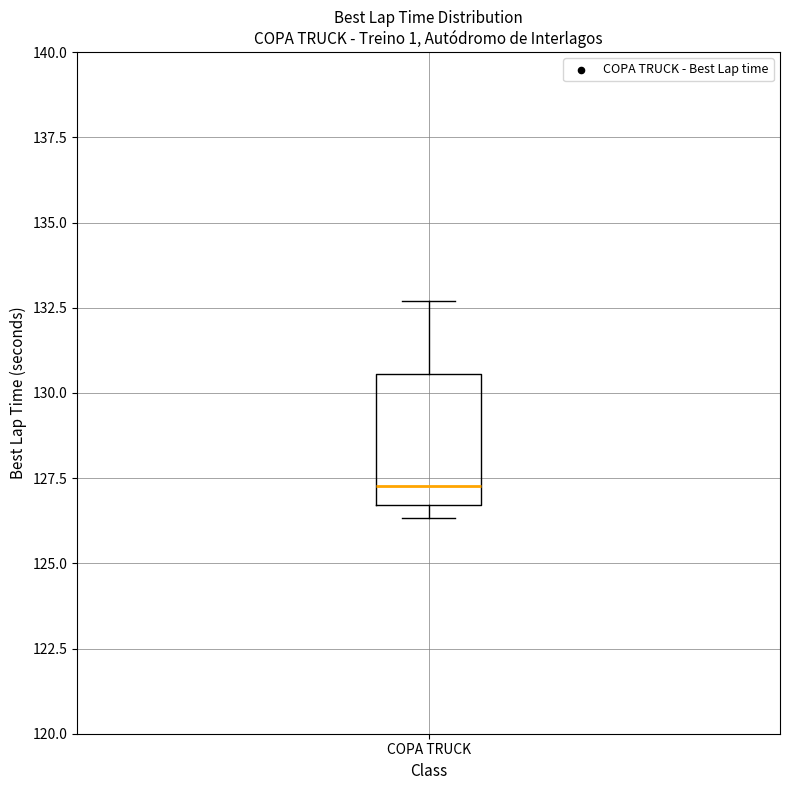

Where is the upper edge of the box for COPA TRUCK on the y-axis? The values are not printed on the chart, so give them approximately, as read against the axis.

130.5